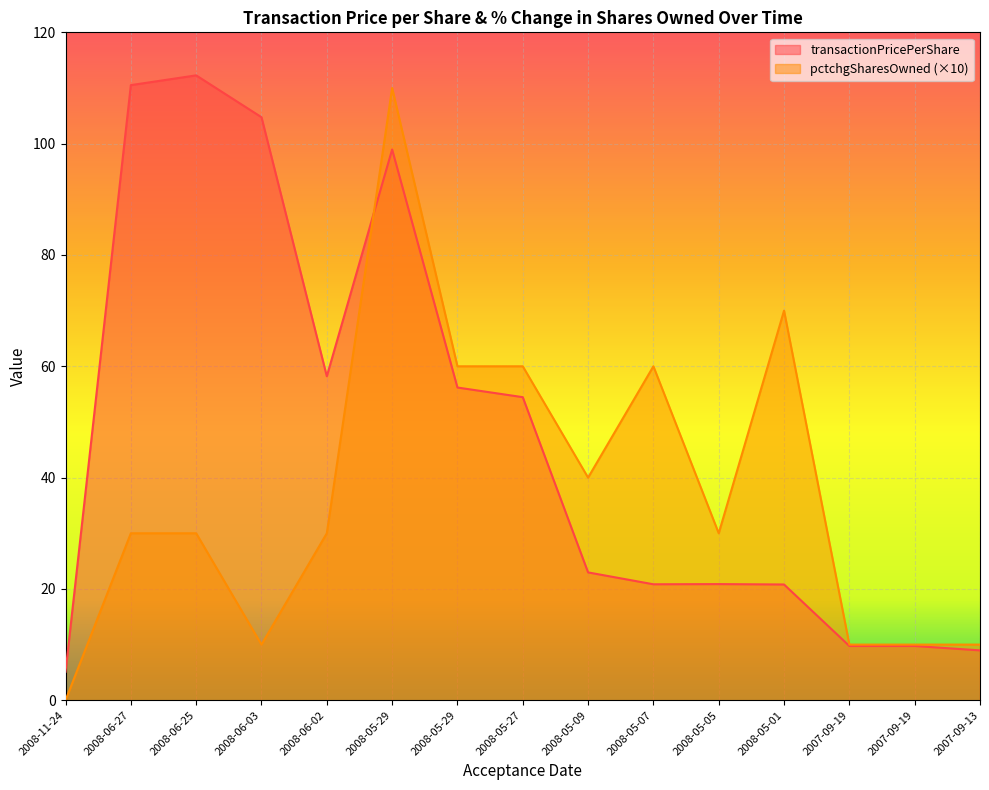

What is the maximum value shown in the chart?

112.3